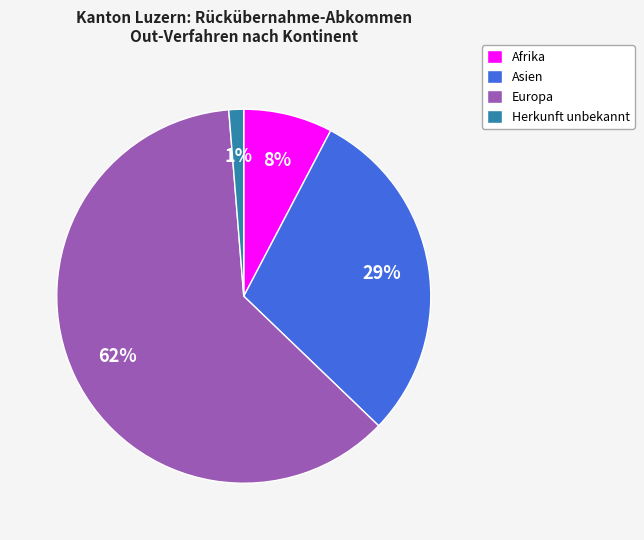

Which slice is the largest?

Europa